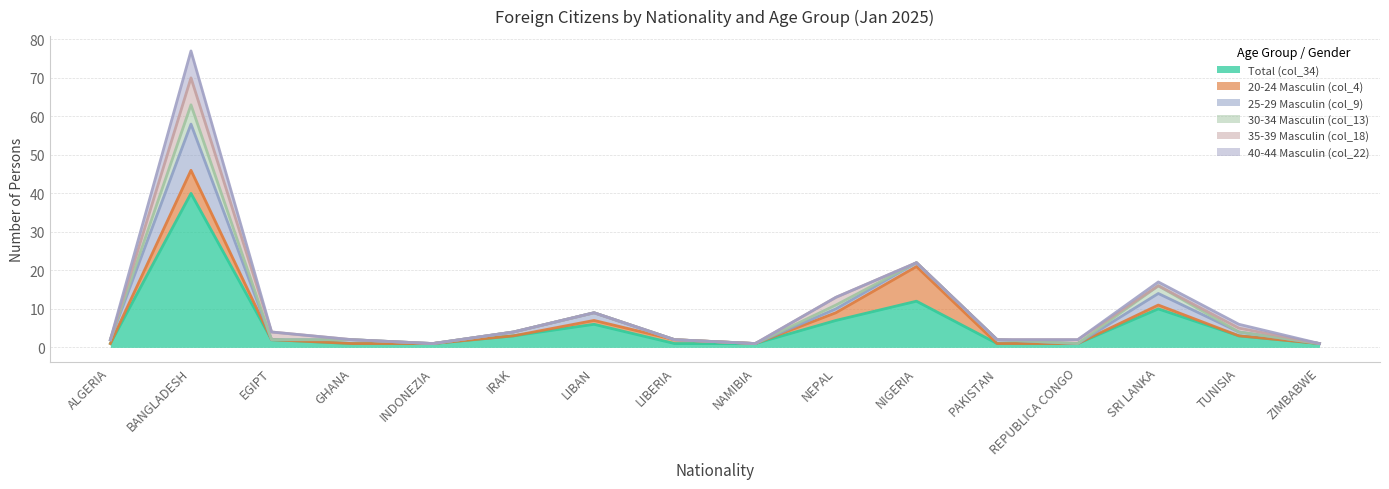

True or false: 20-24 Masculin (col_4) and Total (col_34) cross at least once.

False